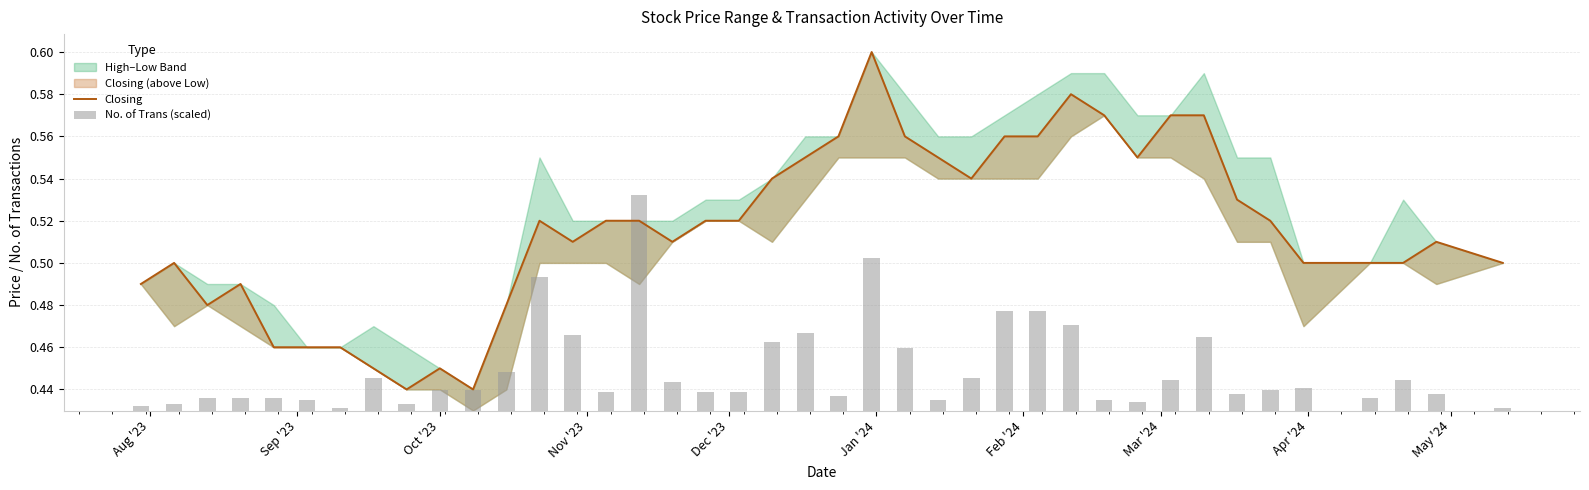

At how many categories does at least one series exceed 0?

40